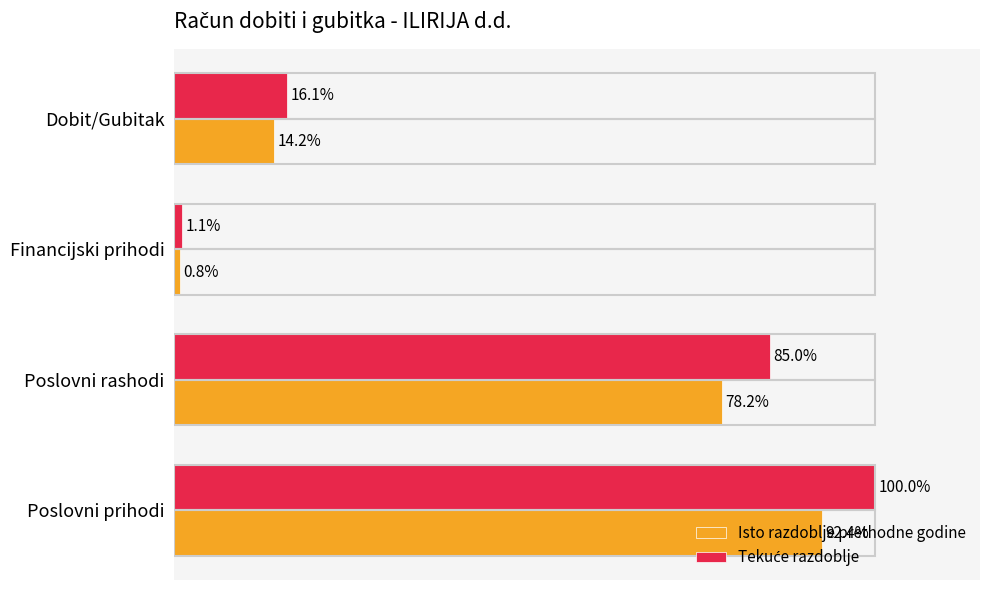

At which category is the sum across all series the highest?

Poslovni prihodi